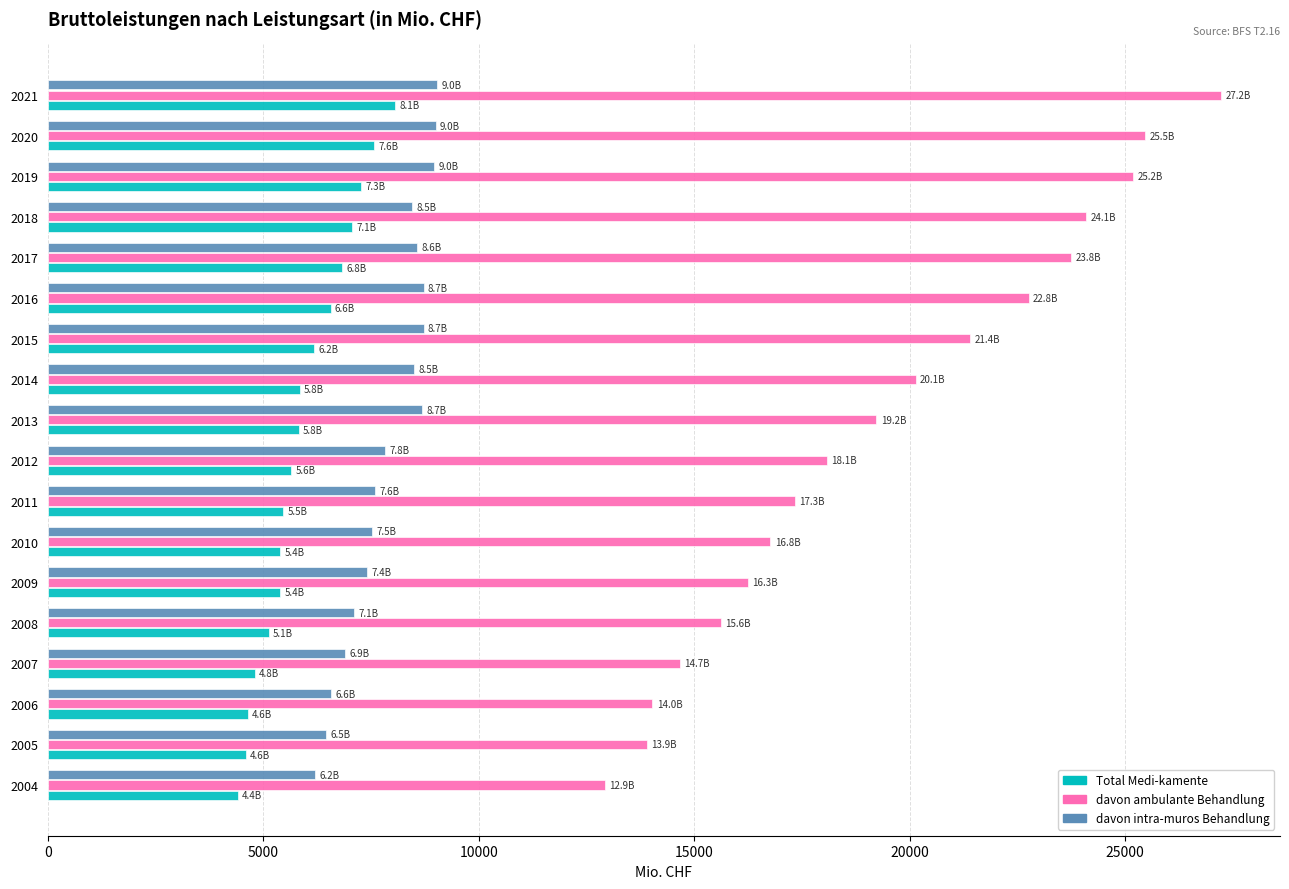

What is the spread (max minus min) of values at 2009?

10865.6